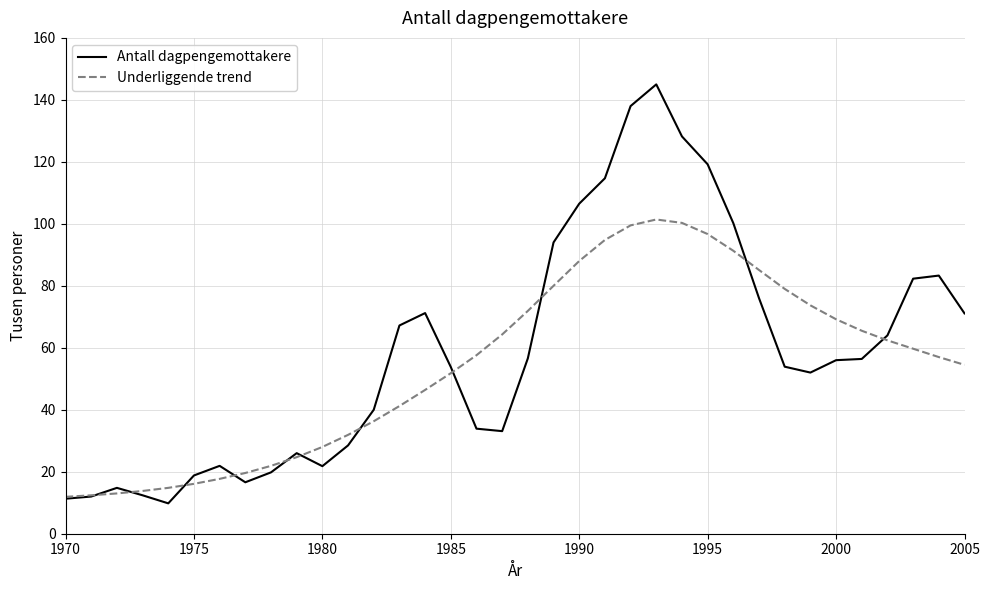

What is the maximum value shown in the chart?

145.0